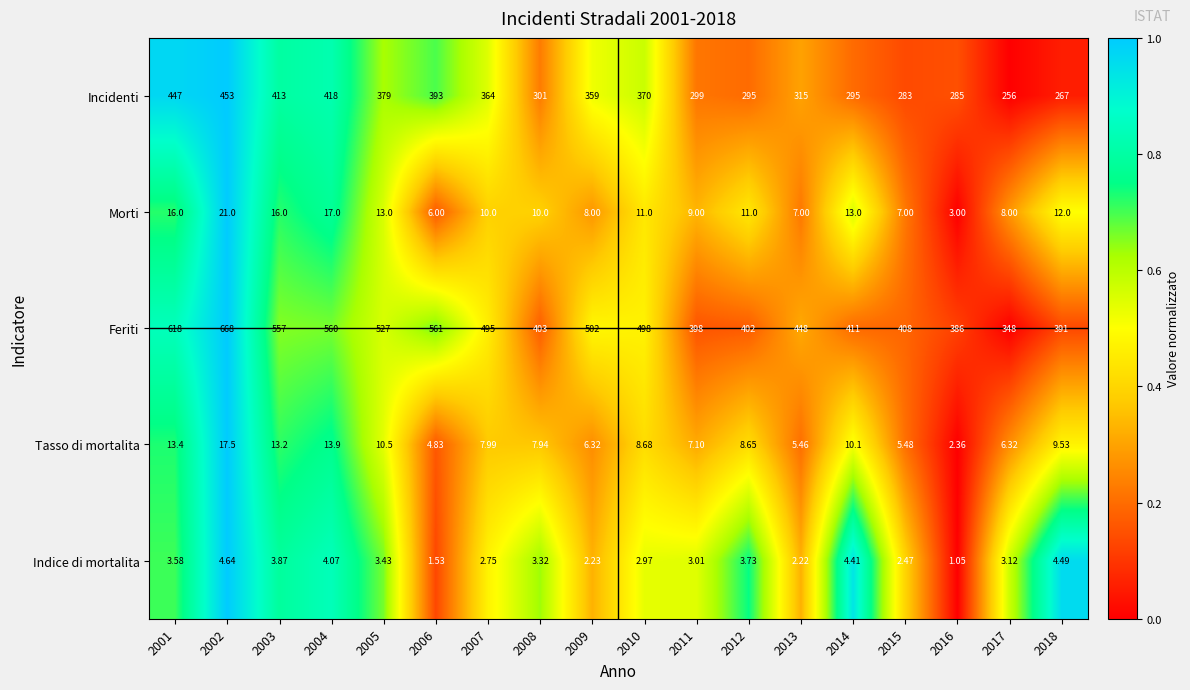

At 2008, list the series in order from largest to smallest.

Feriti, Incidenti, Morti, Tasso di mortalita, Indice di mortalita